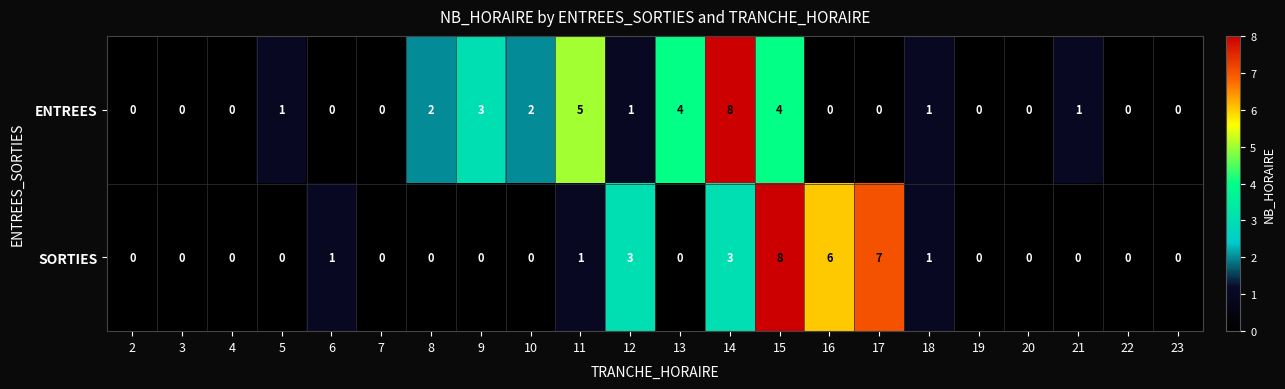

Rank the series by their average value, from lowest to highest.

SORTIES, ENTREES